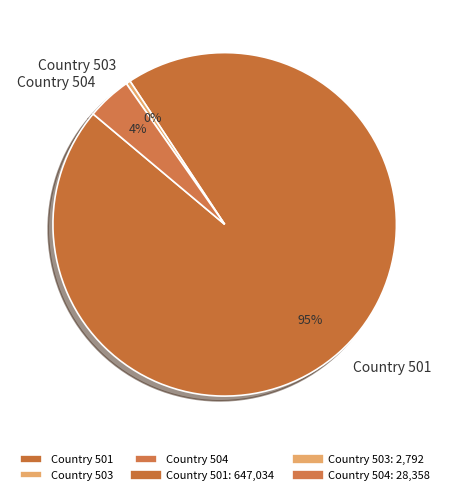

Which category has the smallest portion of the pie?

Country 503